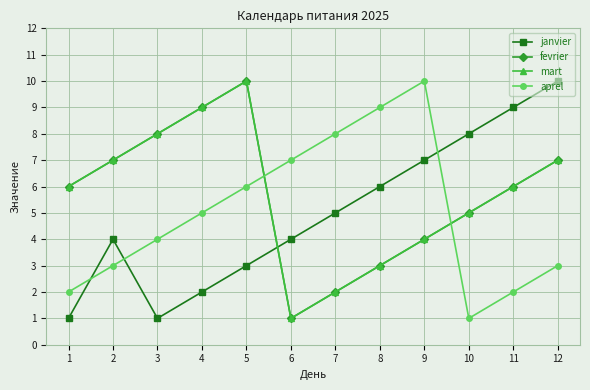

Is this an area chart (filled region under the line)?

No